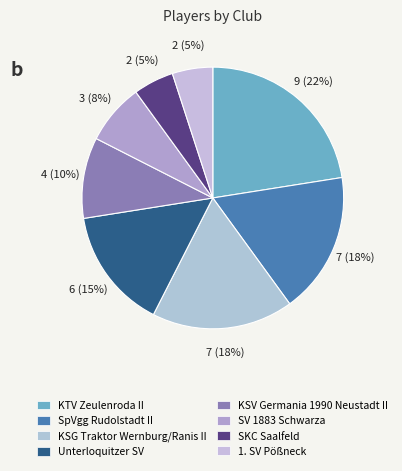

Which category has the biggest portion of the pie?

KTV Zeulenroda II